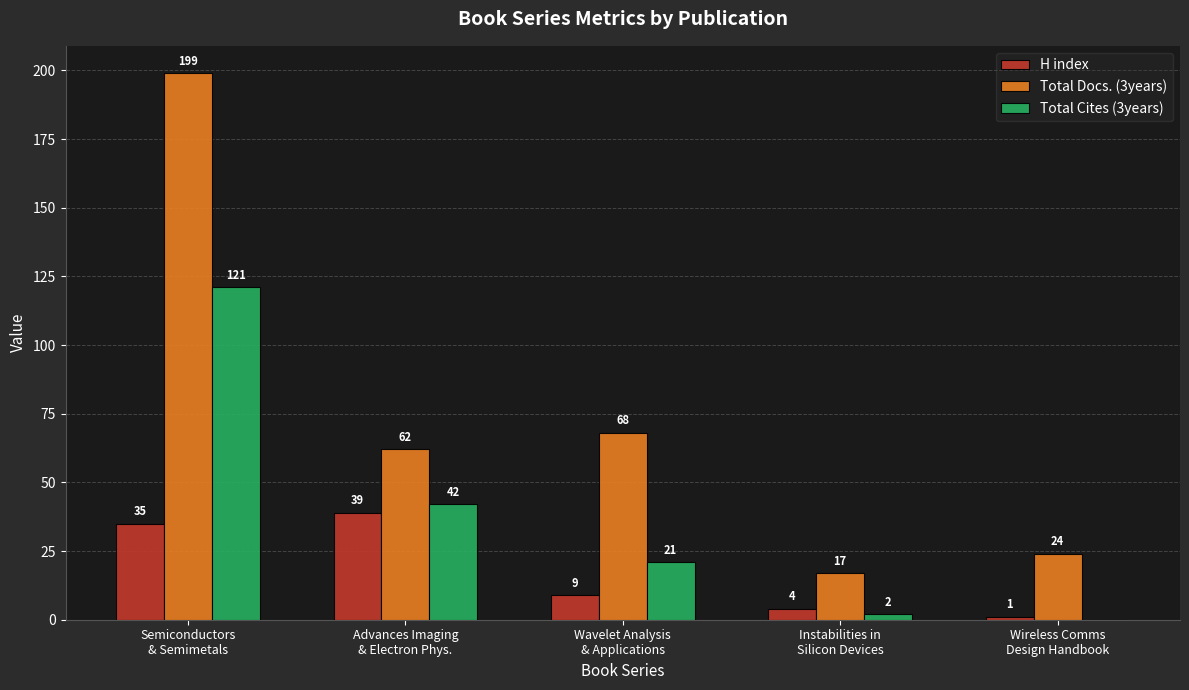

What is the approximate value of Total Docs. (3years) at Advances Imaging
& Electron Phys.?

62